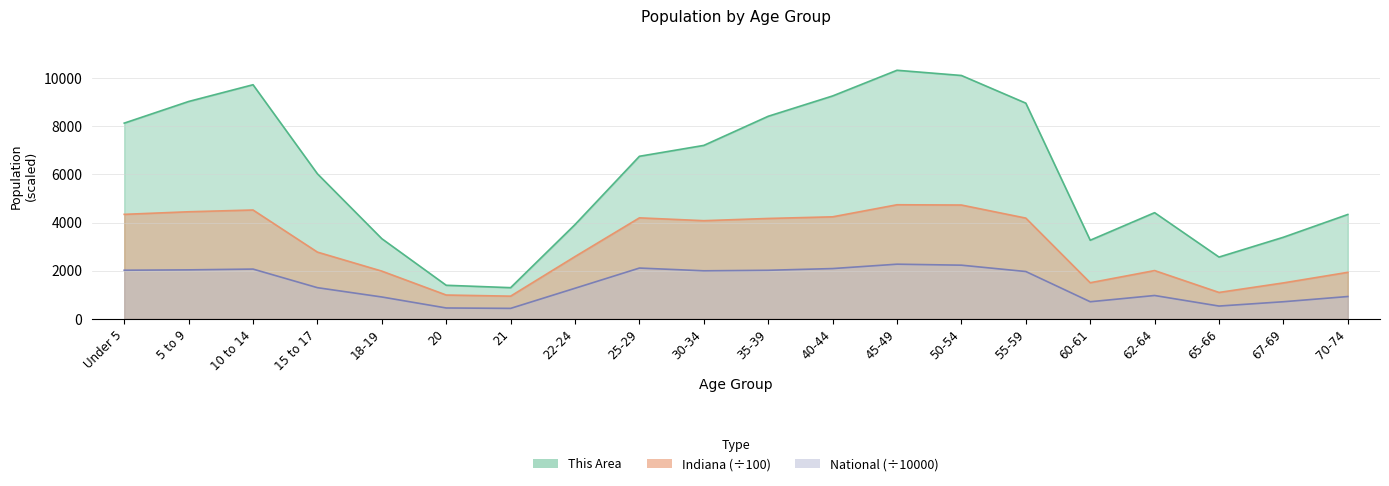

True or false: National has more than 0 points higher than both neighbors.

True